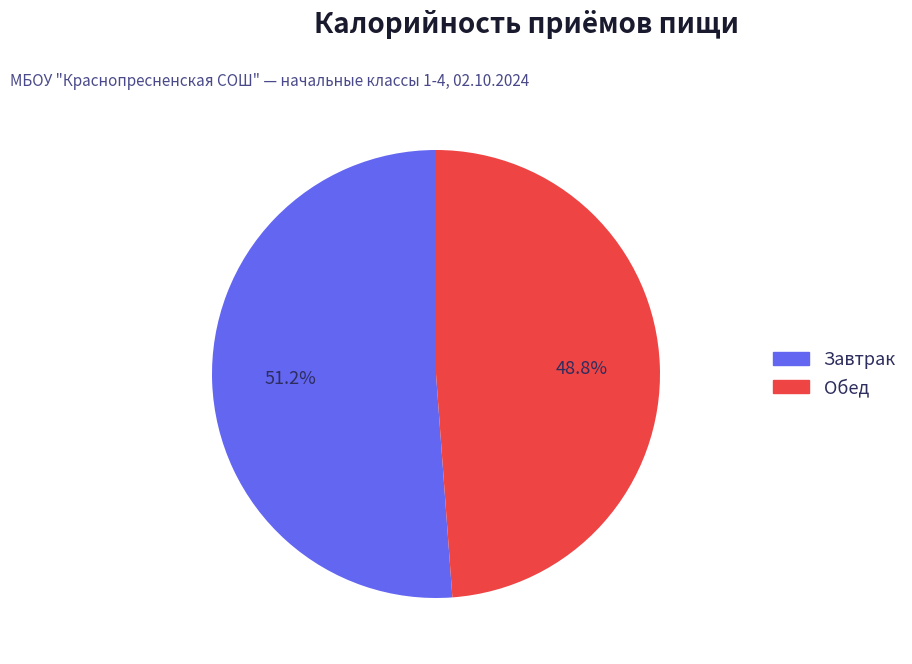

How many slices are in this pie chart?

2